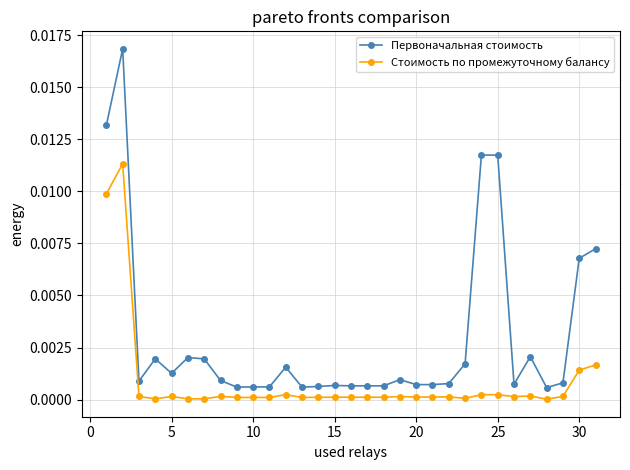

Rank the series by their maximum value, from highest to lowest.

Первоначальная стоимость, Стоимость по промежуточному балансу